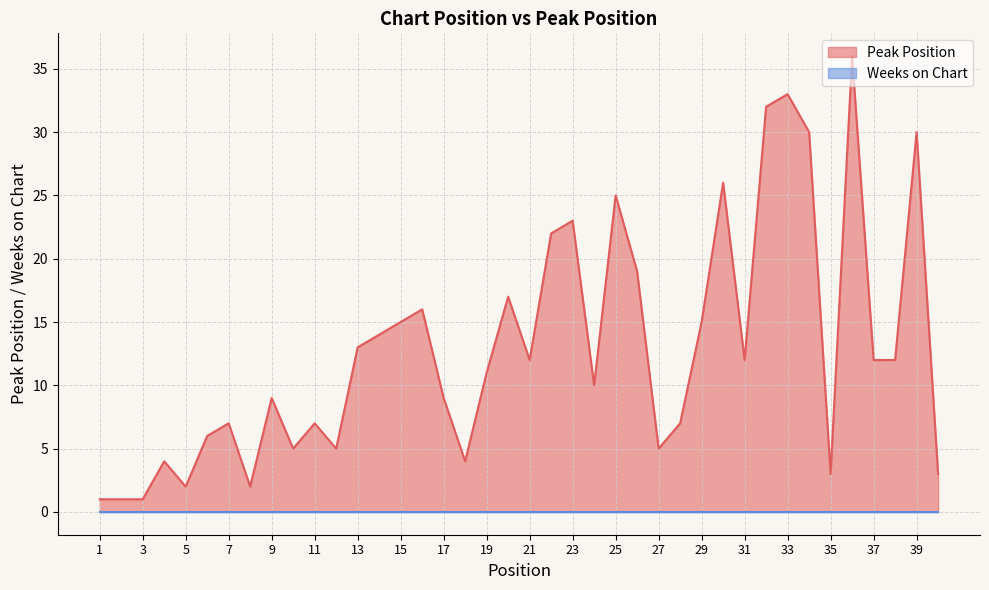

How many lines are shown in the chart?

2